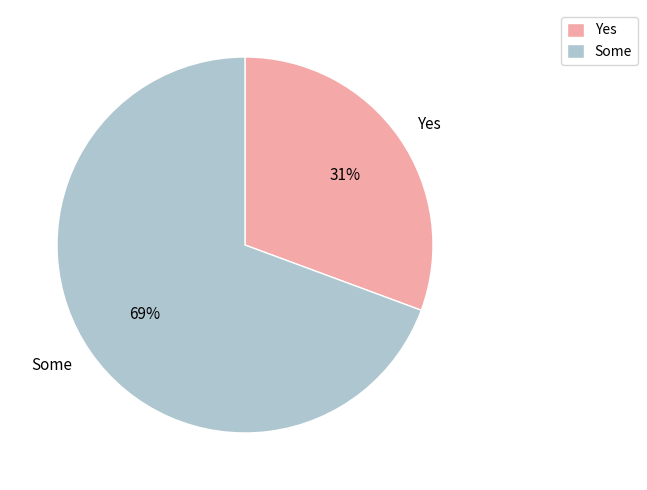

Which category has the biggest portion of the pie?

Some